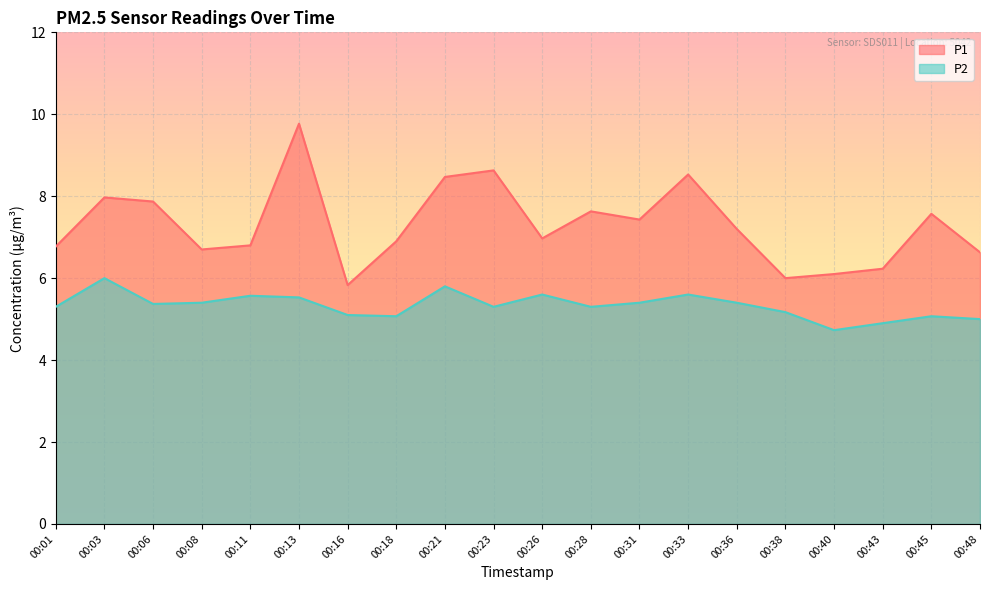

At which label does P1 first exceed 7?

00:03